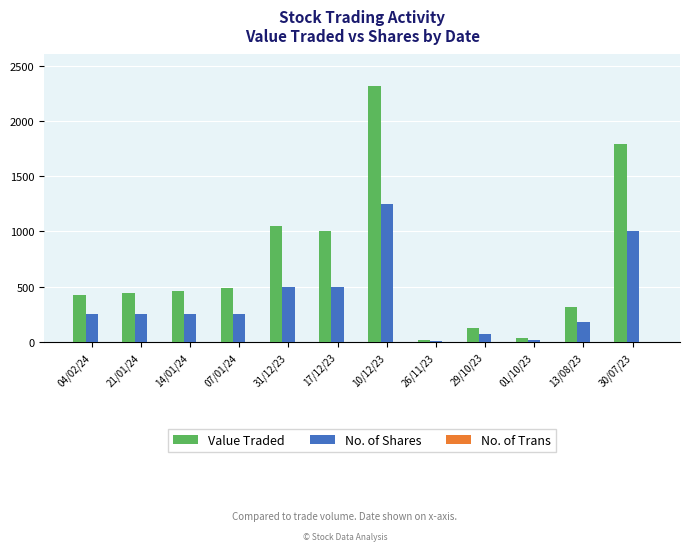

The value of No. of Shares at 04/02/24 is 356. True or false?

False